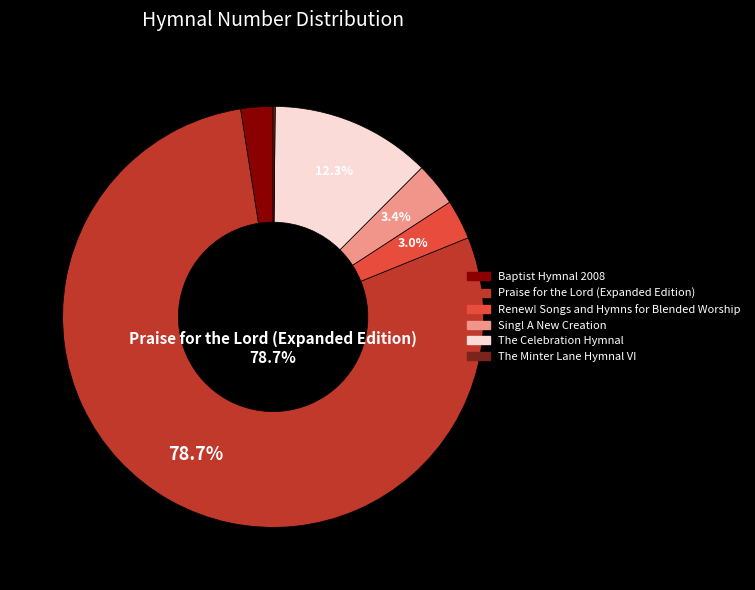

To the nearest percent, what is the difference between the largest and smallest slice percentages?

78%